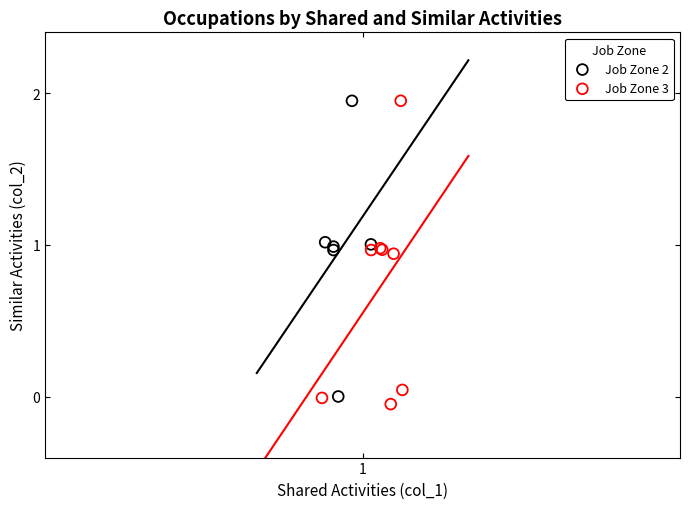

Which series has the largest Y range (max minus min)?

Job Zone 3